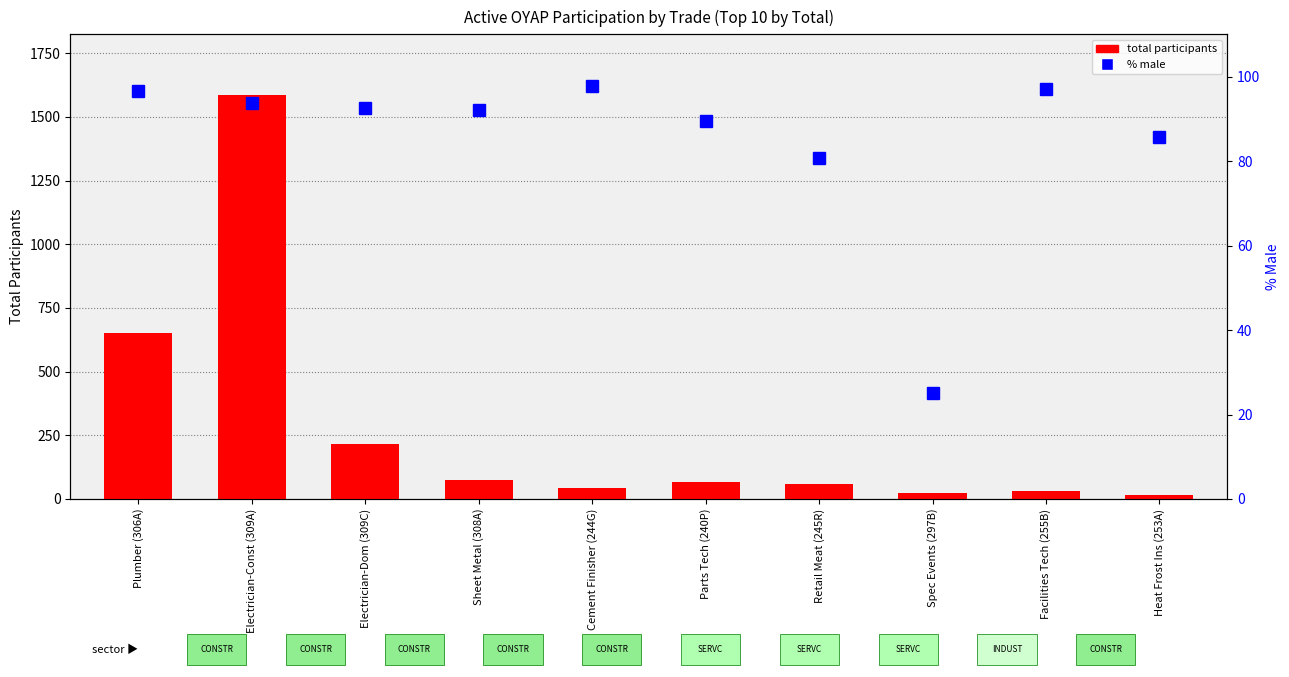

How many groups of bars are there?

10